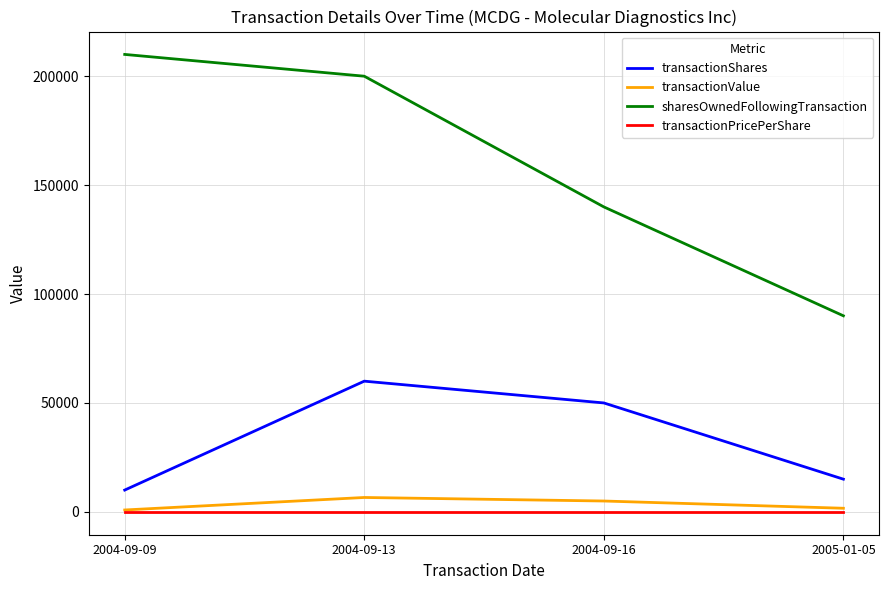

Rank the series by their maximum value, from highest to lowest.

sharesOwnedFollowingTransaction, transactionShares, transactionValue, transactionPricePerShare